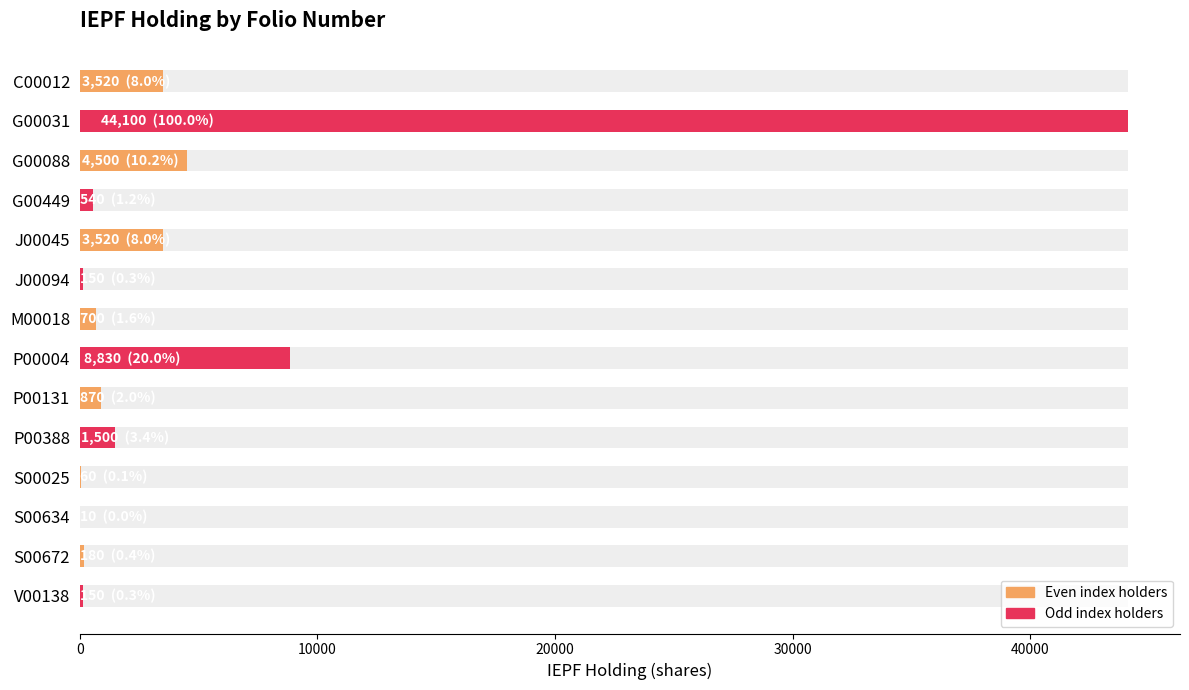

Reading left to right, transcribe all the data shown in this chart.

3520	44100	4500	540	3520	150	700	8830	870	1500	60	10	180	150